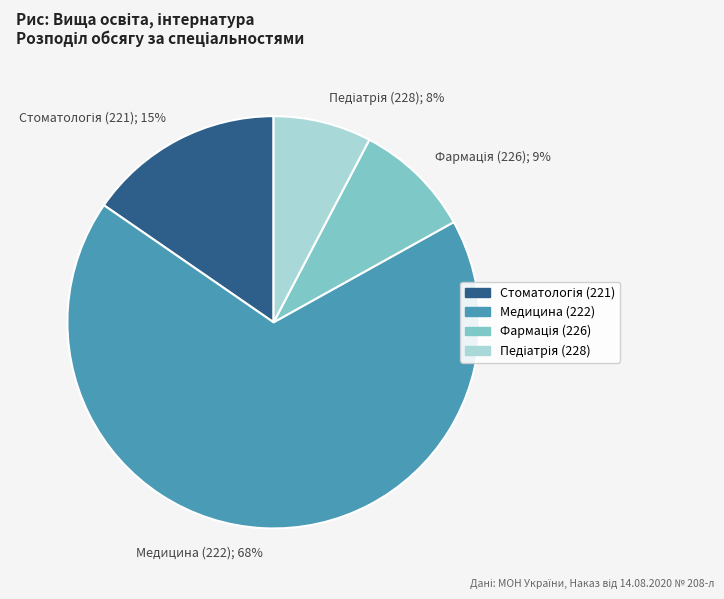

True or false: Медицина (222); 68% accounts for 68% of the total.

True